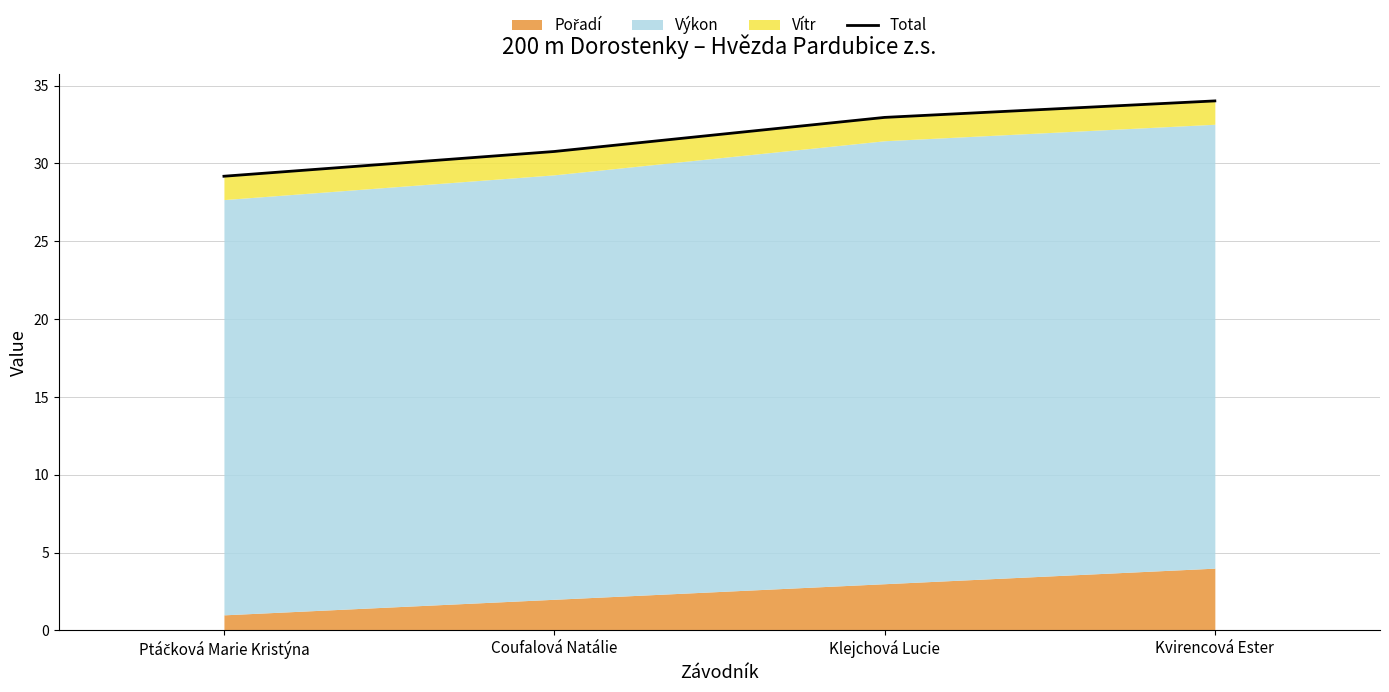

Approximately how many times larger is the value at Coufalová Natálie compared to Klejchová Lucie?

0.9